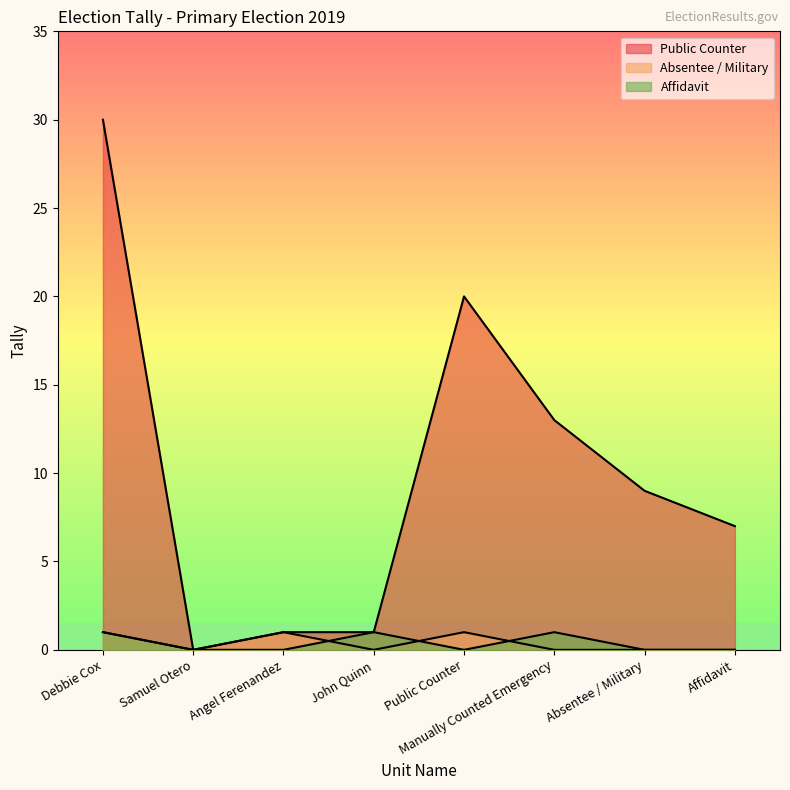

What is the approximate value of Public Counter at Public Counter, to the nearest 5?

20